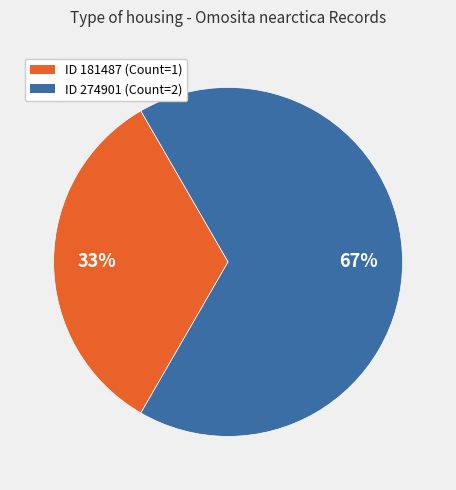

Does any single category account for the majority?

Yes